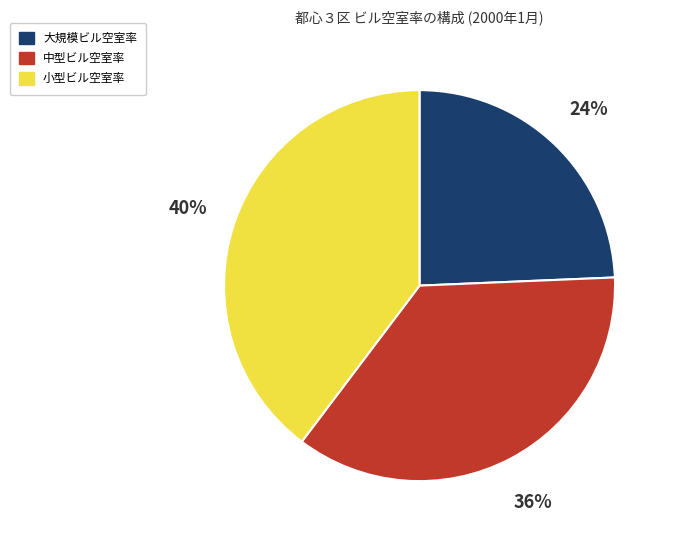

Rank the categories by value from lowest to highest.

大規模ビル空室率, 中型ビル空室率, 小型ビル空室率